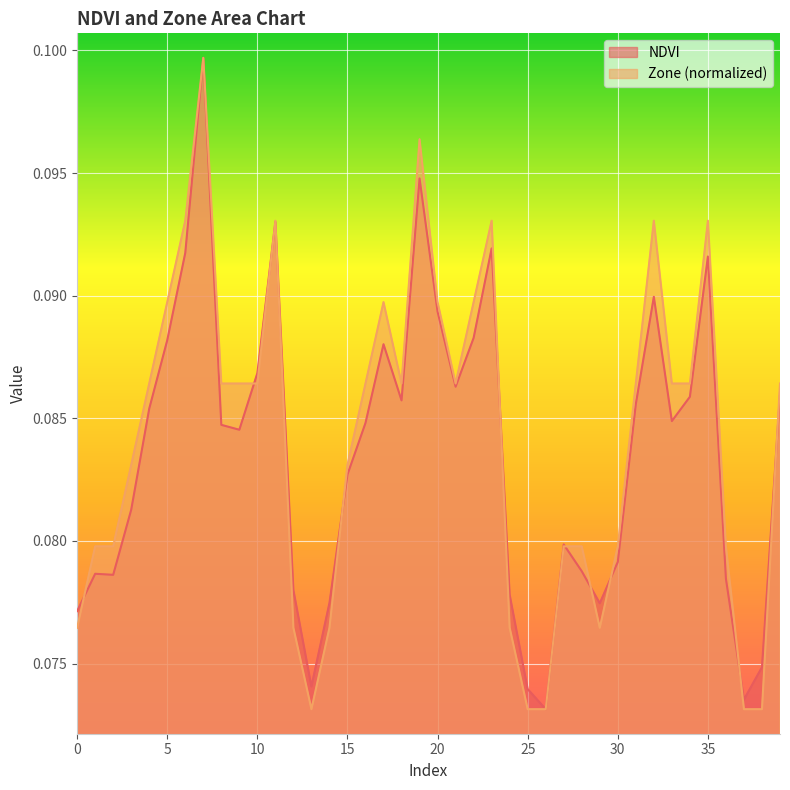

Does the chart display data point markers on the line(s)?

No